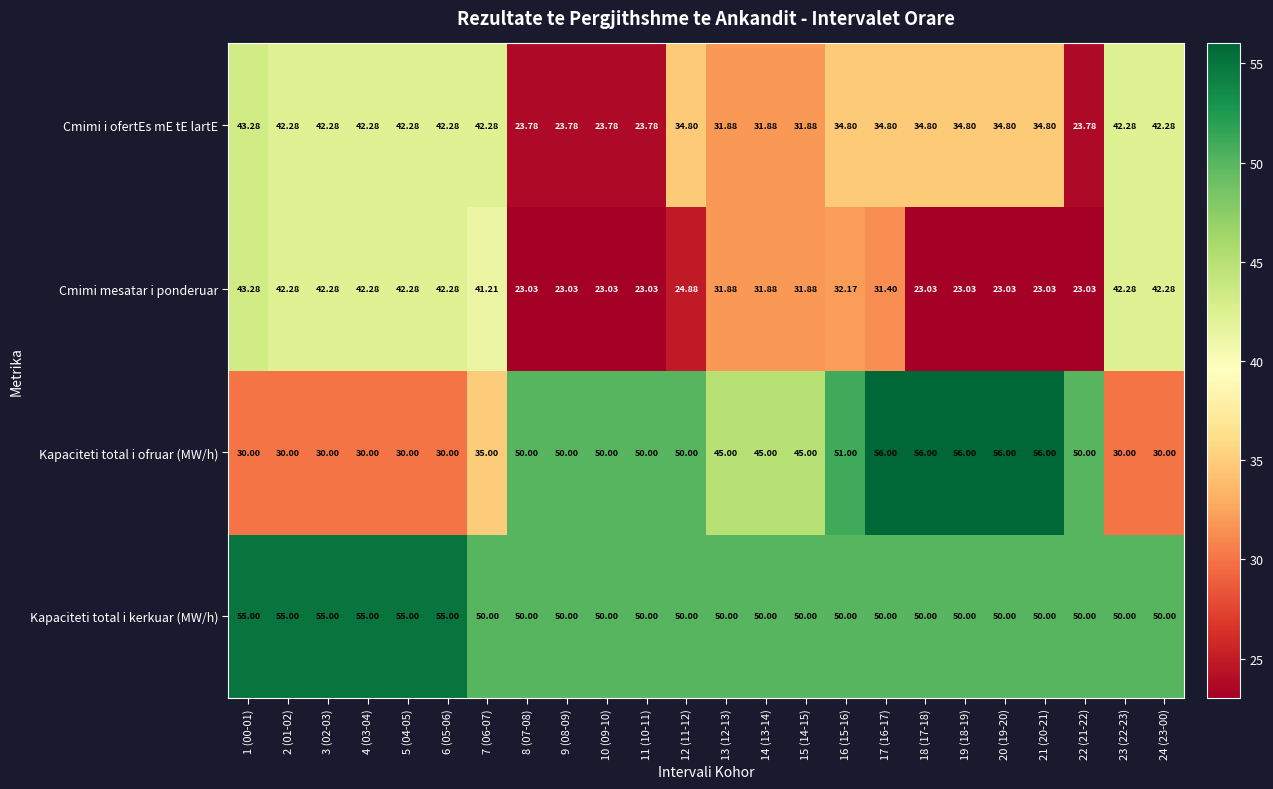

At 7 (06-07), list the series in order from largest to smallest.

Kapaciteti total i kerkuar (MW/h), Cmimi i ofertEs mE tE lartE, Cmimi mesatar i ponderuar, Kapaciteti total i ofruar (MW/h)